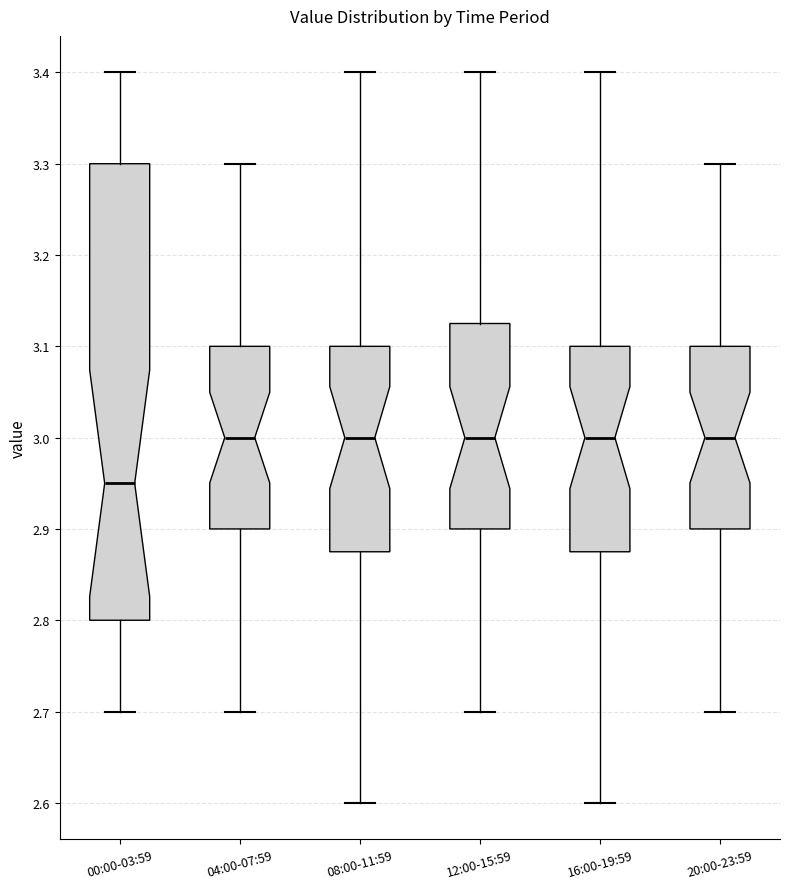

Reading left to right, read every box against the y-axis: the position of its median line, the range the box covers, and the ends of its whiskers. The values are not printed on the chart, so give them approximately, as read against the axis.

00:00-03:59: median 2.95, box 2.80 to 3.30, whiskers 2.70 to 3.40
04:00-07:59: median 3.00, box 2.90 to 3.10, whiskers 2.70 to 3.30
08:00-11:59: median 3.00, box 2.88 to 3.10, whiskers 2.60 to 3.40
12:00-15:59: median 3.00, box 2.90 to 3.13, whiskers 2.70 to 3.40
16:00-19:59: median 3.00, box 2.88 to 3.10, whiskers 2.60 to 3.40
20:00-23:59: median 3.00, box 2.90 to 3.10, whiskers 2.70 to 3.30